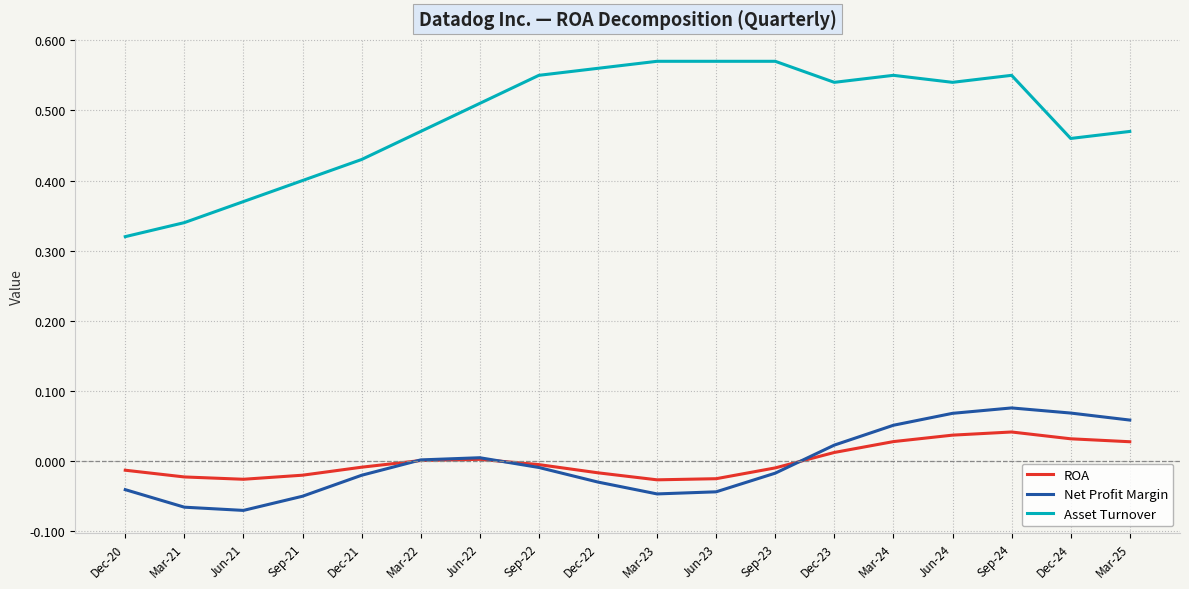

Which series has the largest range (max minus min)?

Asset Turnover